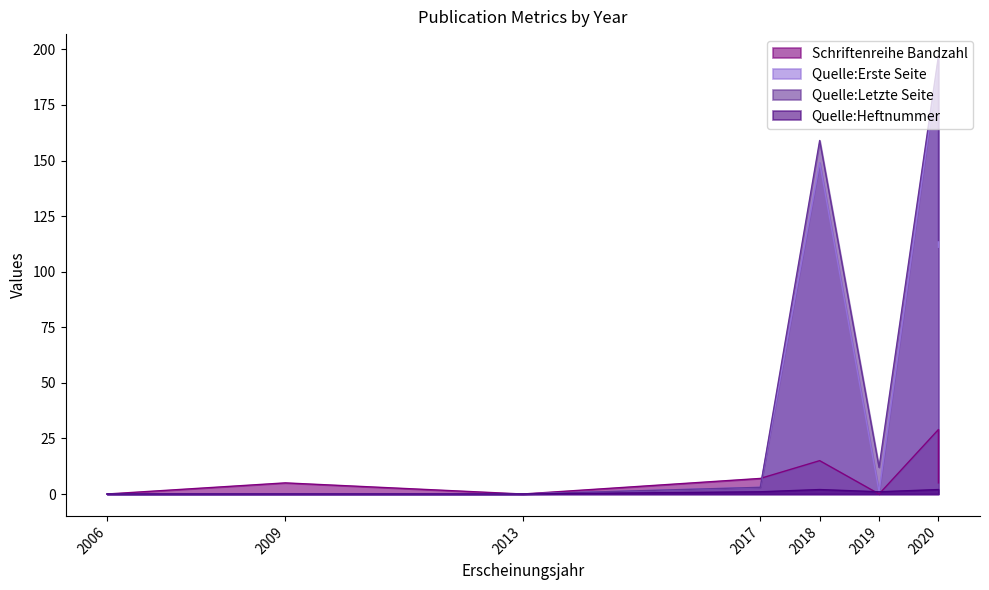

How many values in the Quelle:Heftnummer series are below 1?

5